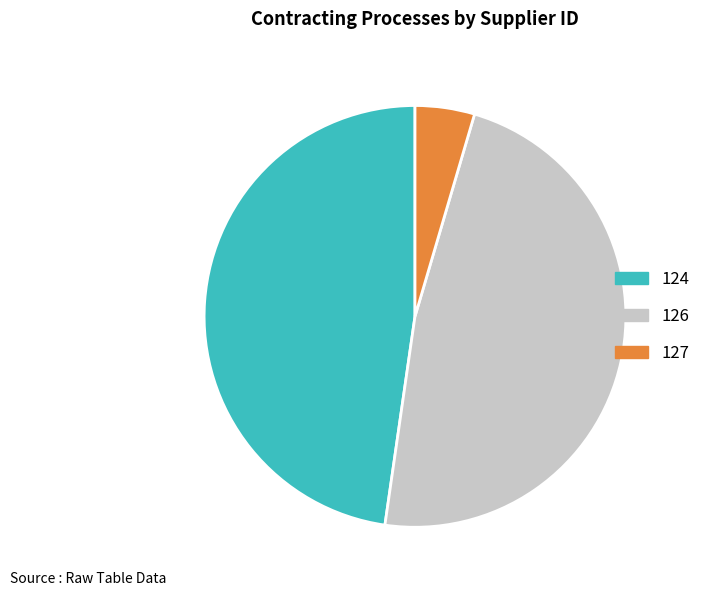

Does 127 account for over 50% of the chart?

No